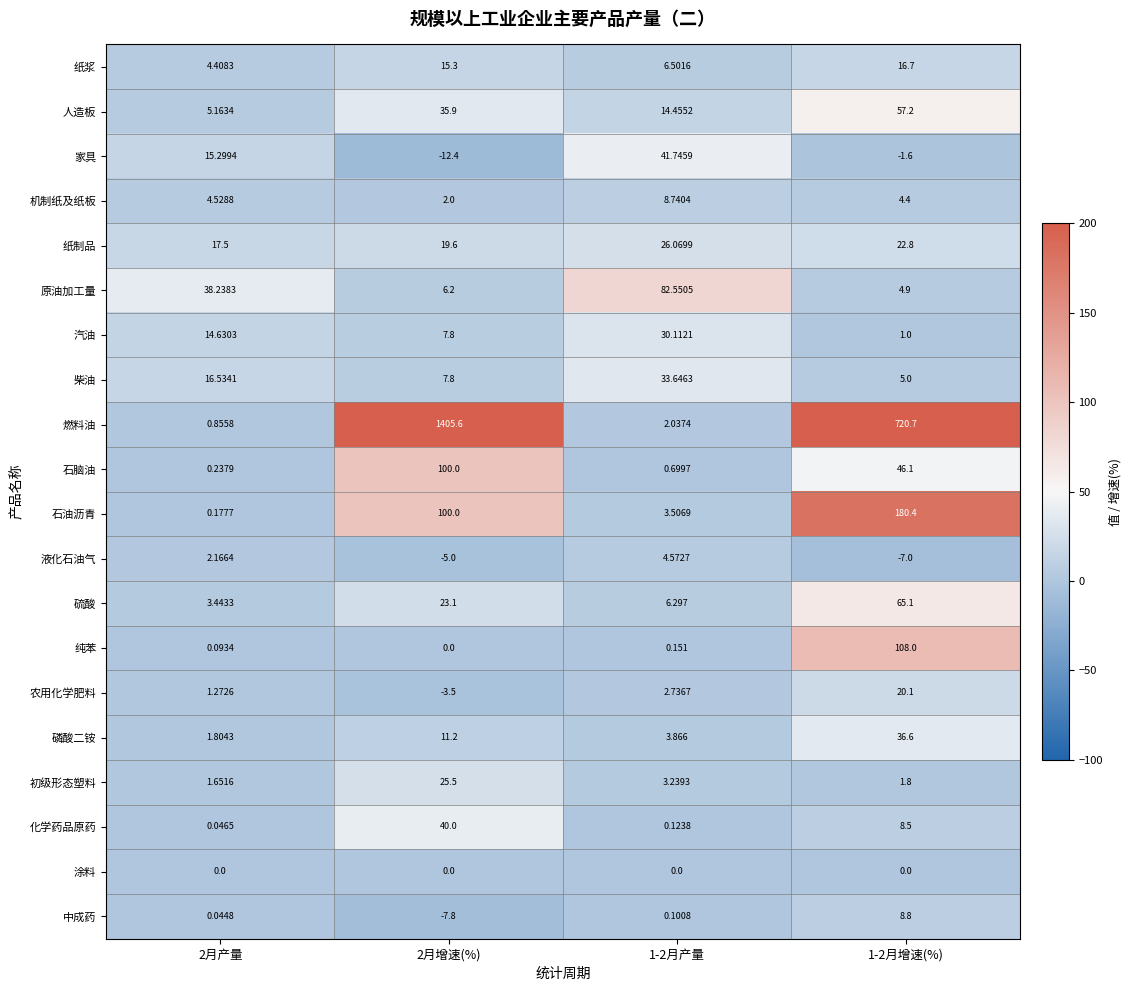

Which series changed the most between 2月产量 and 1-2月增速(%)?

燃料油